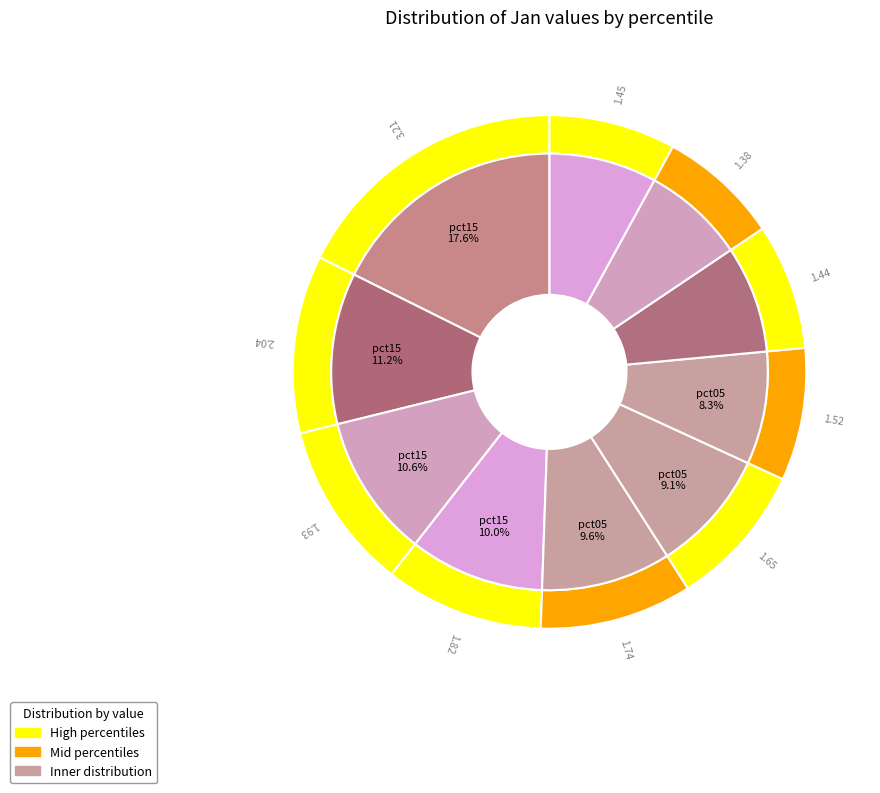

To the nearest percent, what percentage of the pie is pct15?

11%